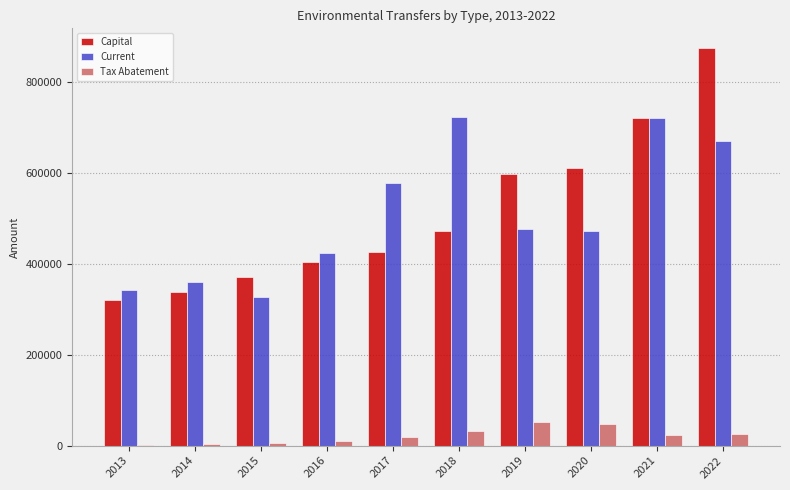

What is the sum of all Current values?

5099073.4